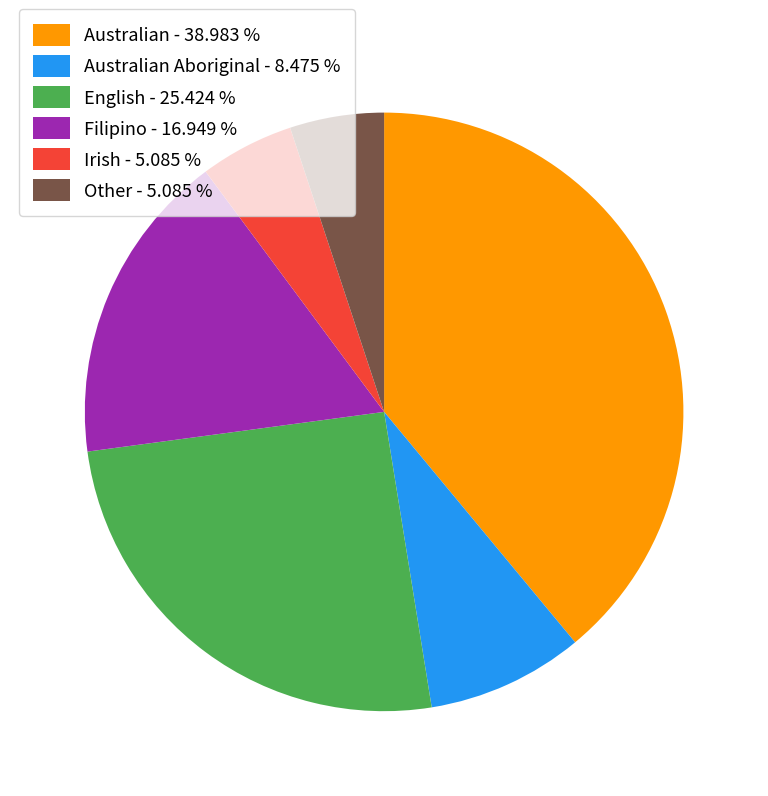

Which has a higher value, Filipino - 16.949 % or Other - 5.085 %?

Filipino - 16.949 %